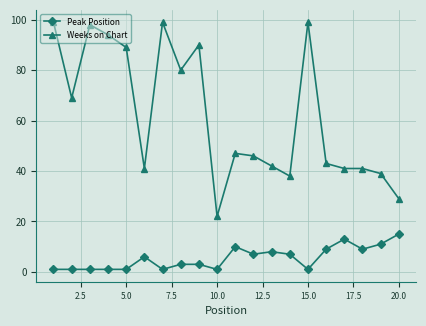

Rank the series by their maximum value, from lowest to highest.

Peak Position, Weeks on Chart